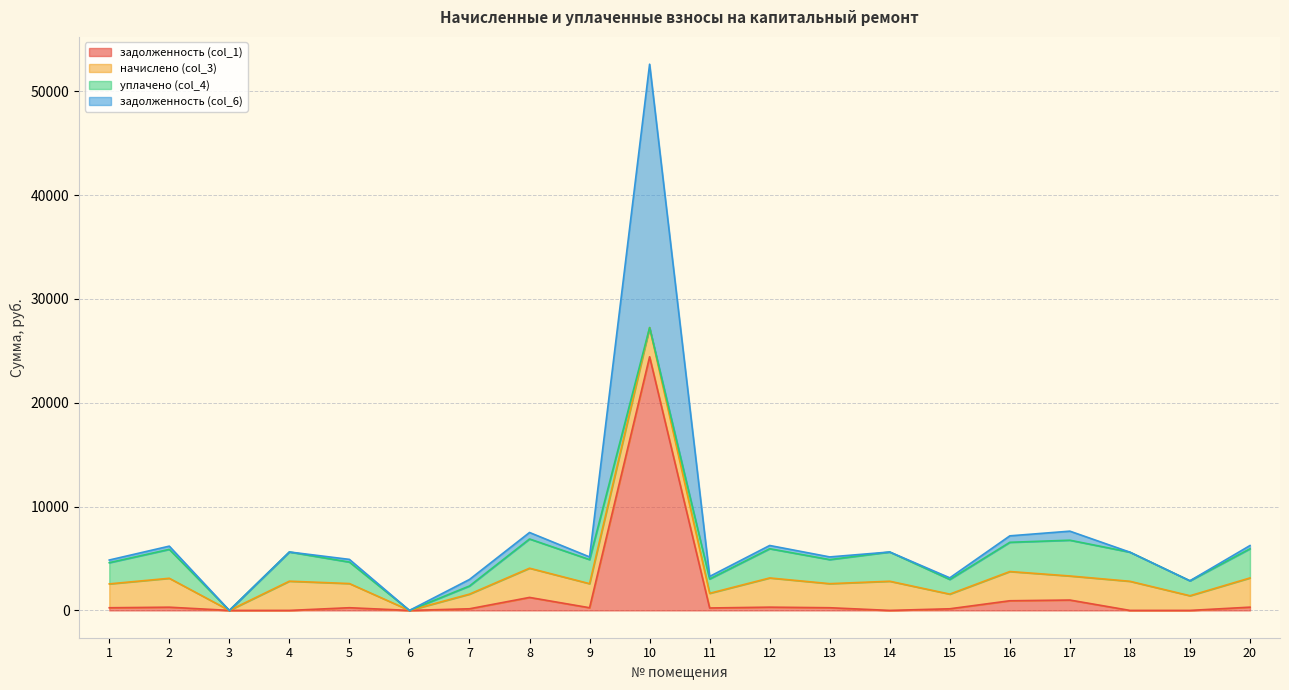

The value of задолженность (col_1) at 10 is 16014.4. True or false?

False